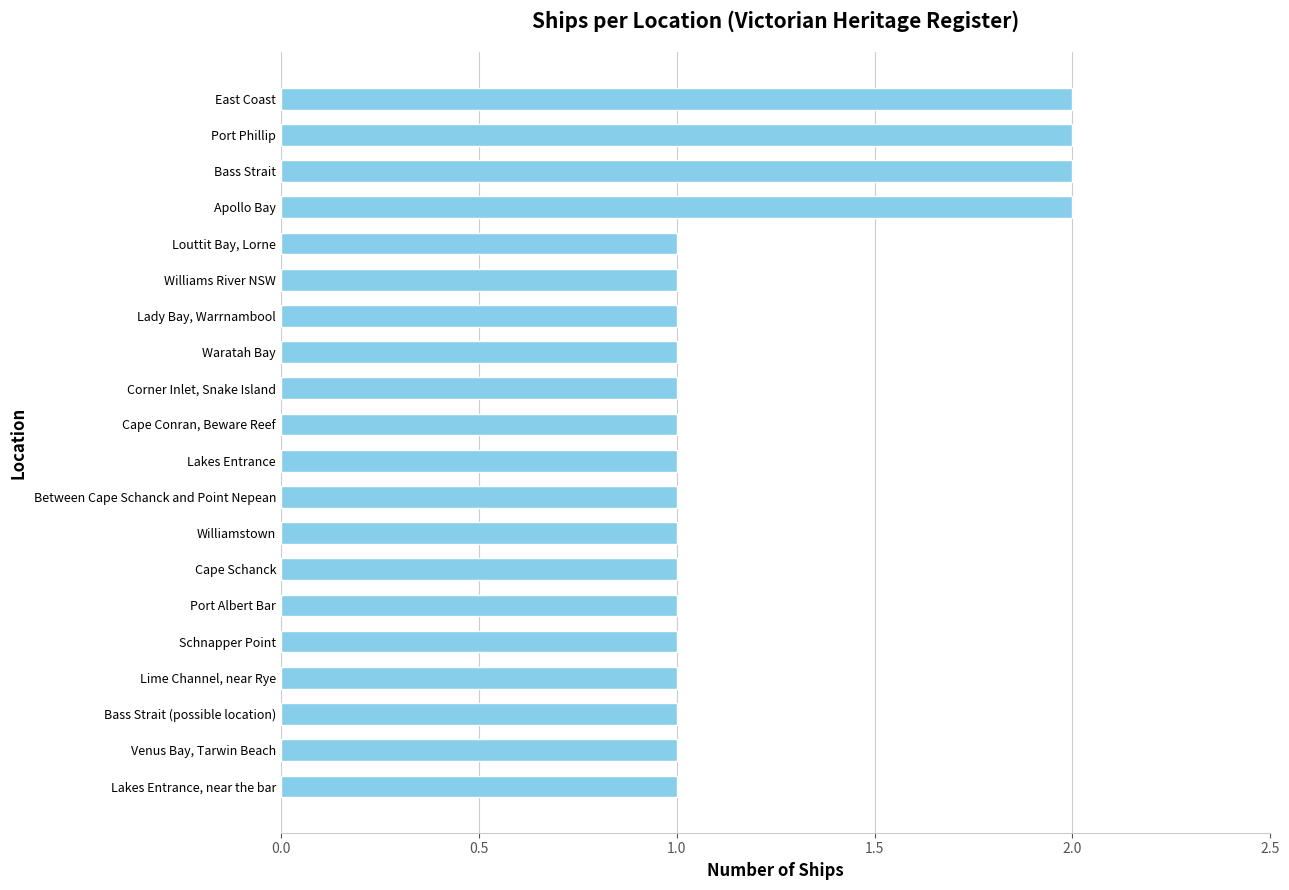

Between Bass Strait and Cape Schanck, which is larger?

Bass Strait